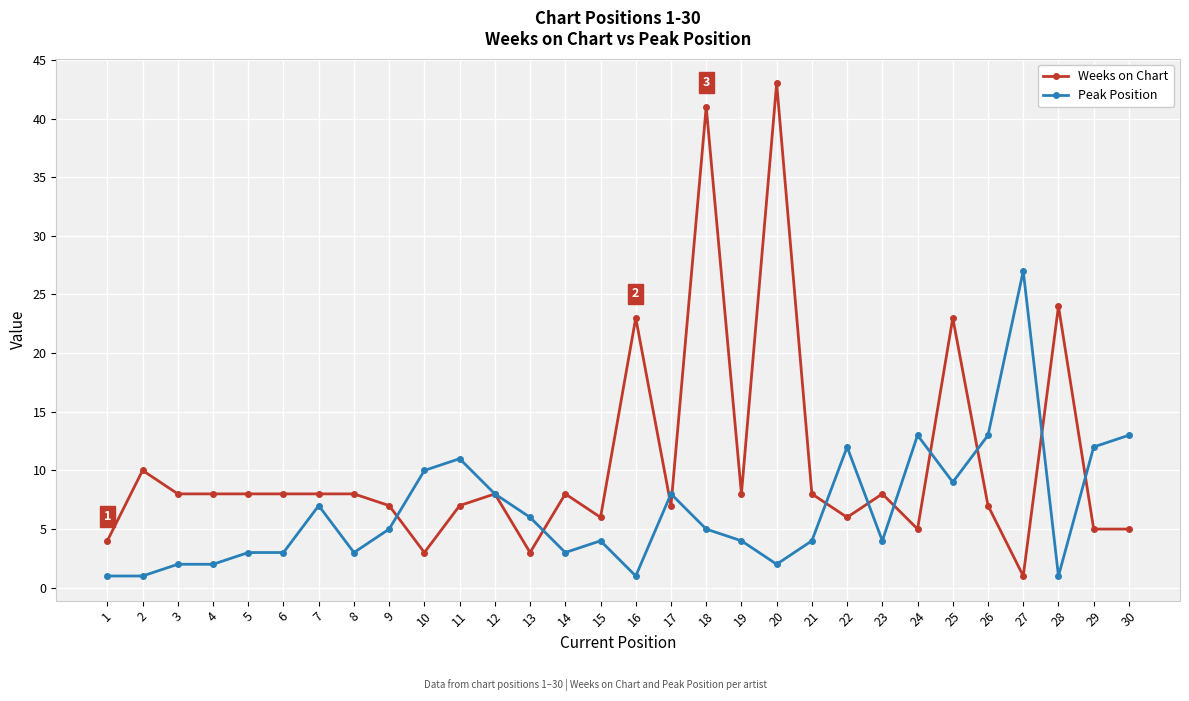

Between which two adjacent categories do Weeks on Chart and Peak Position first intersect?

9 and 10